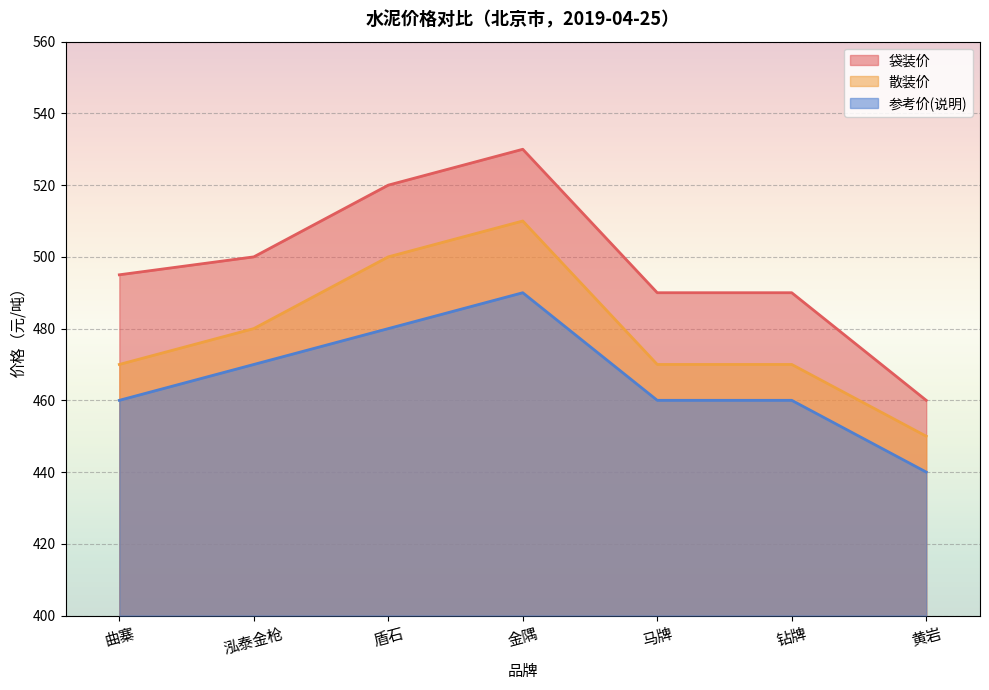

Reading right to left, transcribe all the data shown in this chart.

袋装价: 460	490	490	530	520	500	495
散装价: 450	470	470	510	500	480	470
参考价(说明): 440	460	460	490	480	470	460